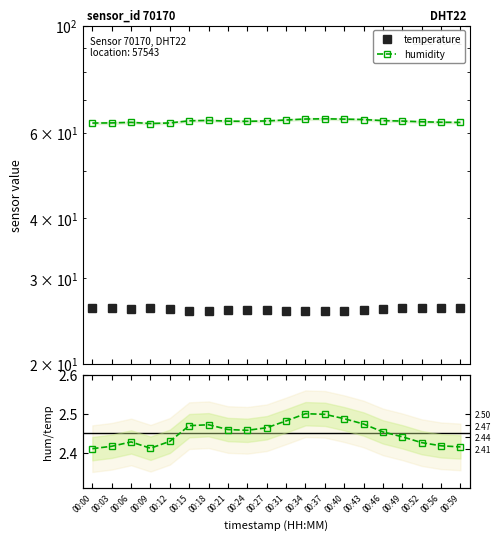

What value does the temperature series have at 00:59?

26.1